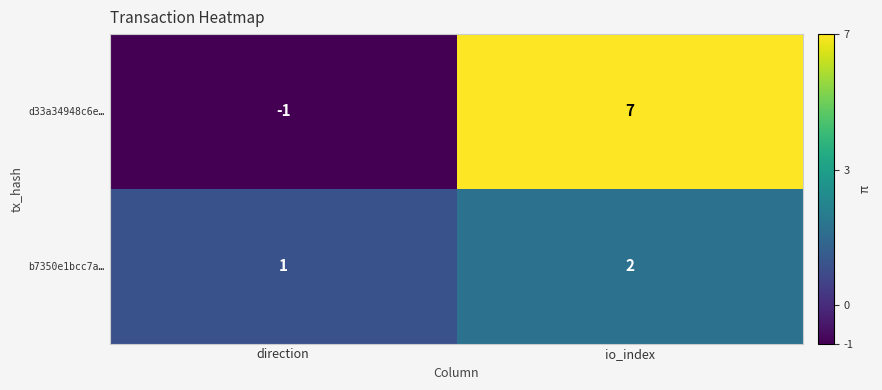

Rank the series by their maximum value, from lowest to highest.

b7350e1bcc7a…, d33a34948c6e…